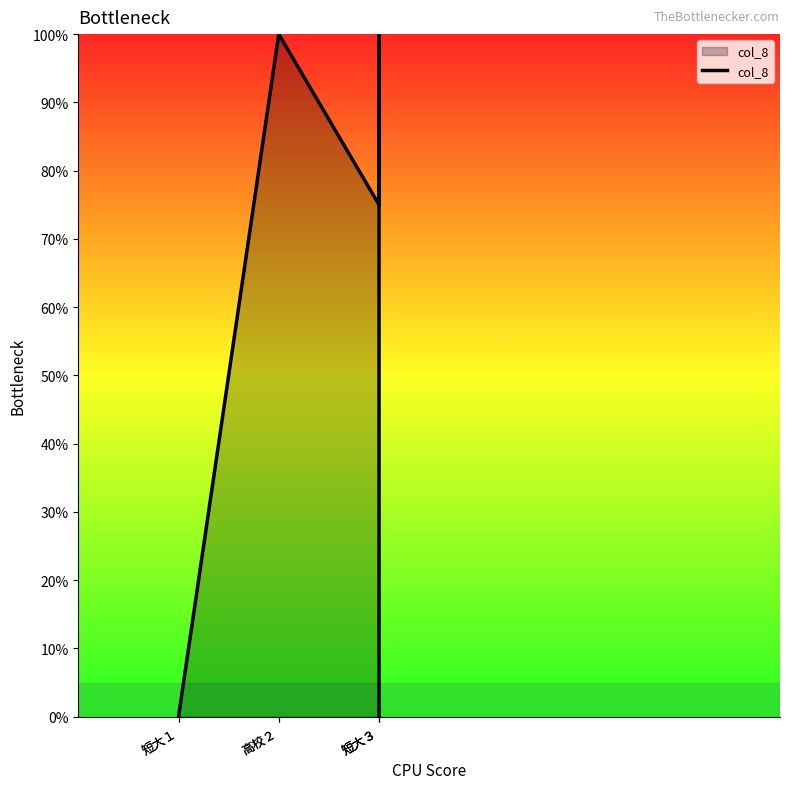

Which has a higher value, 短大３ or 短大３?

短大３